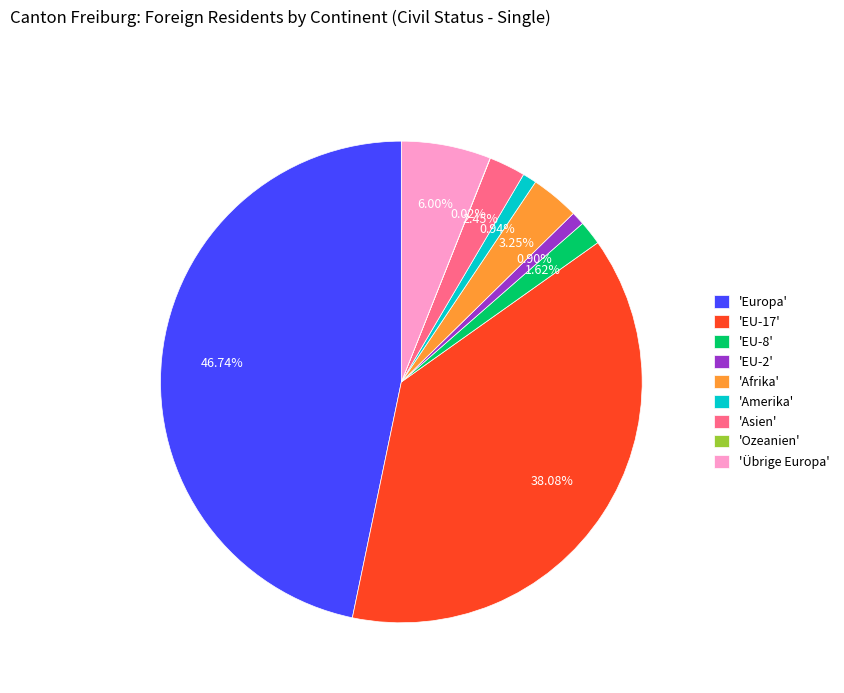

Which slice is the largest?

'Europa'